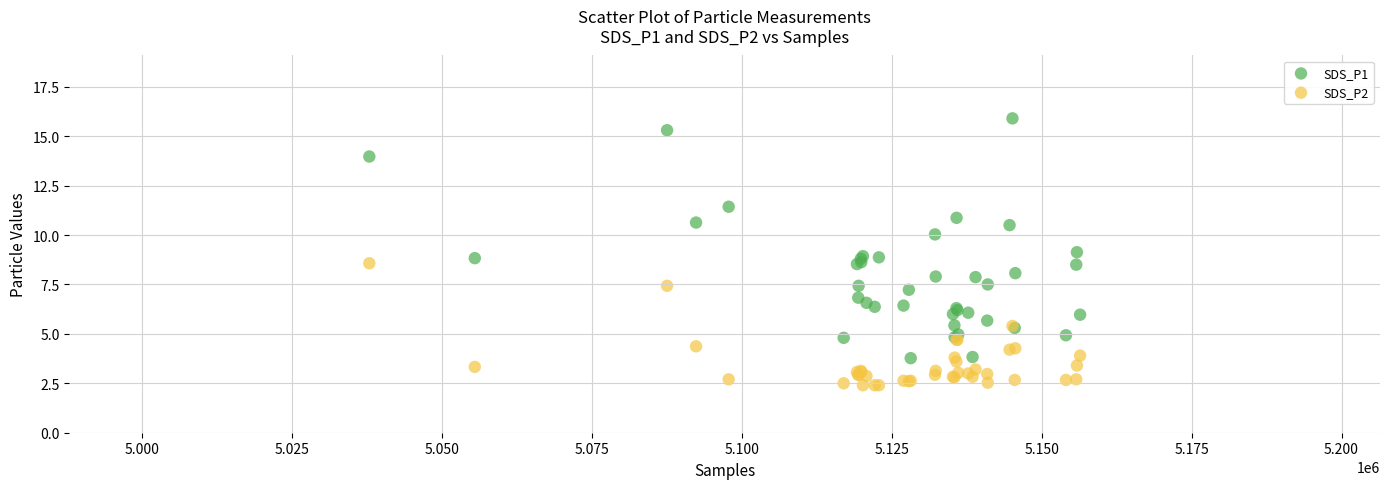

Which series reaches the maximum Y coordinate?

SDS_P1